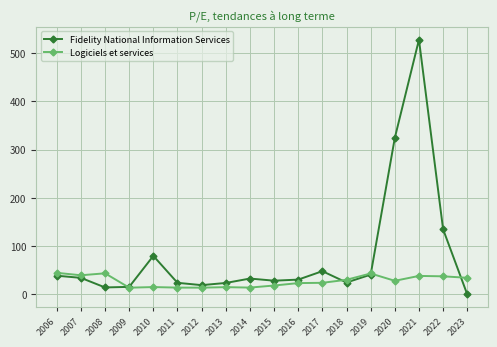

Where is Fidelity National Information Services nearest to the value 263?

2020